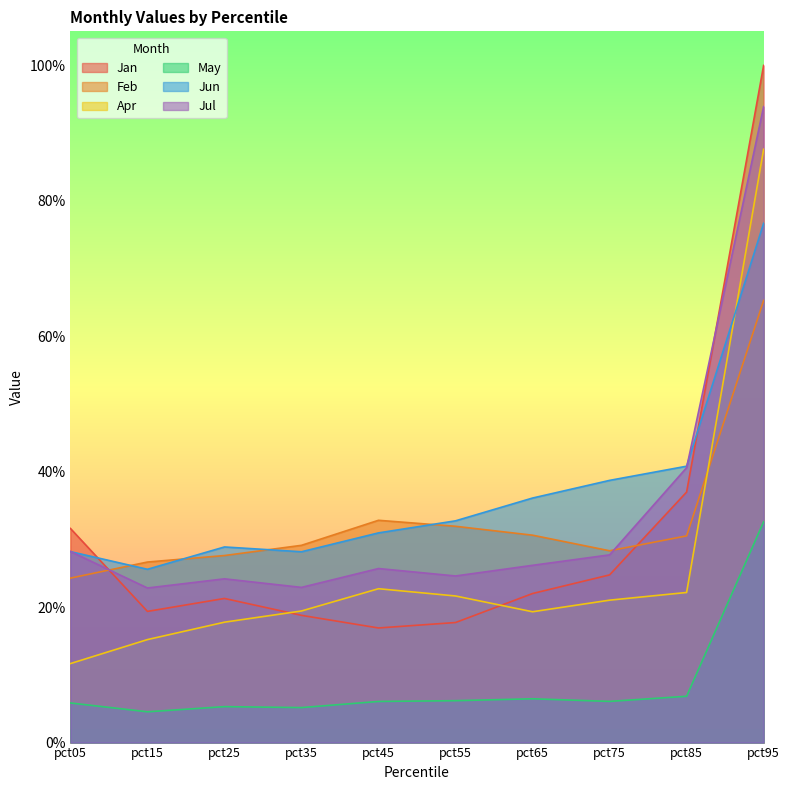

True or false: Jun has a value of 0.4 at pct25.

False